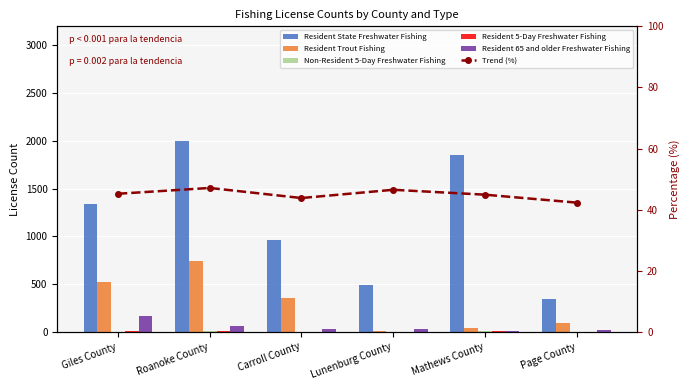

What is the label of the 6th bar from the left?

Page County